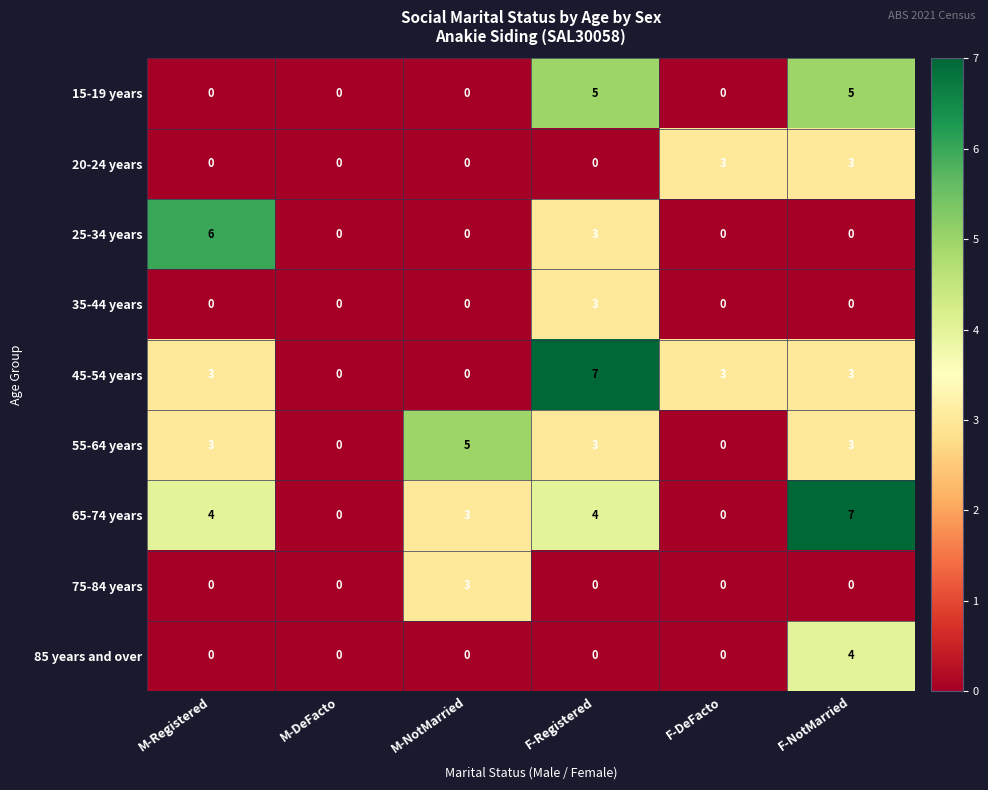

What is the total value across all series at F-Registered?

25